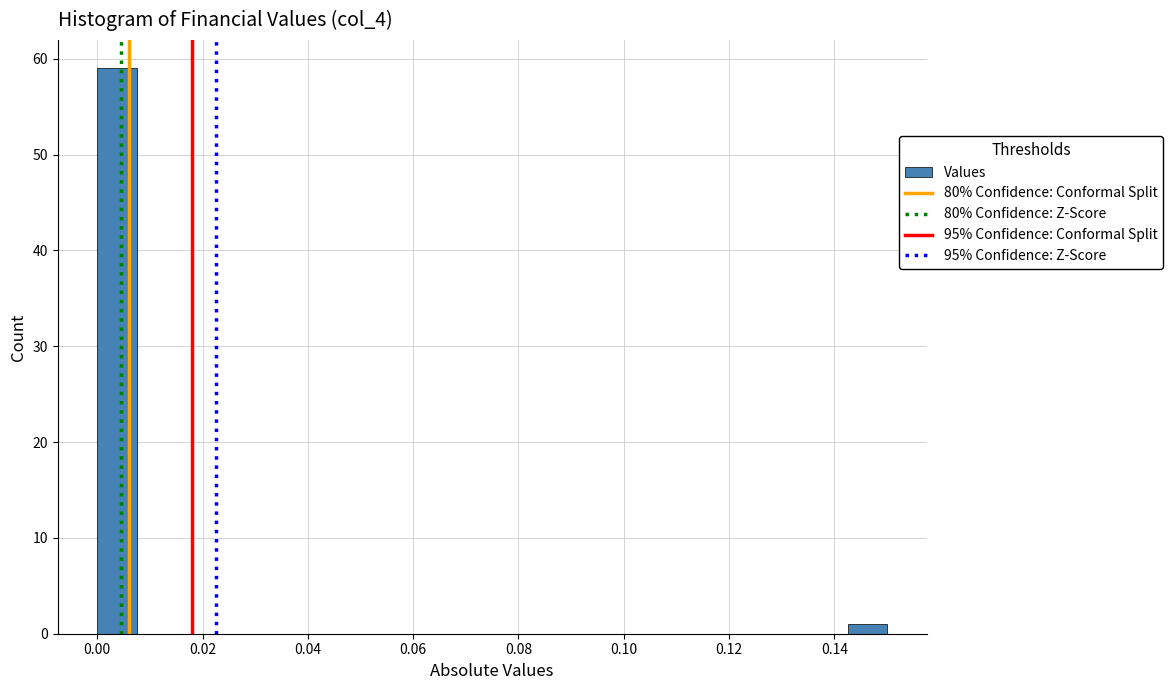

Read against the x-axis, roughly where is the centre of the tallest bar?

0.004